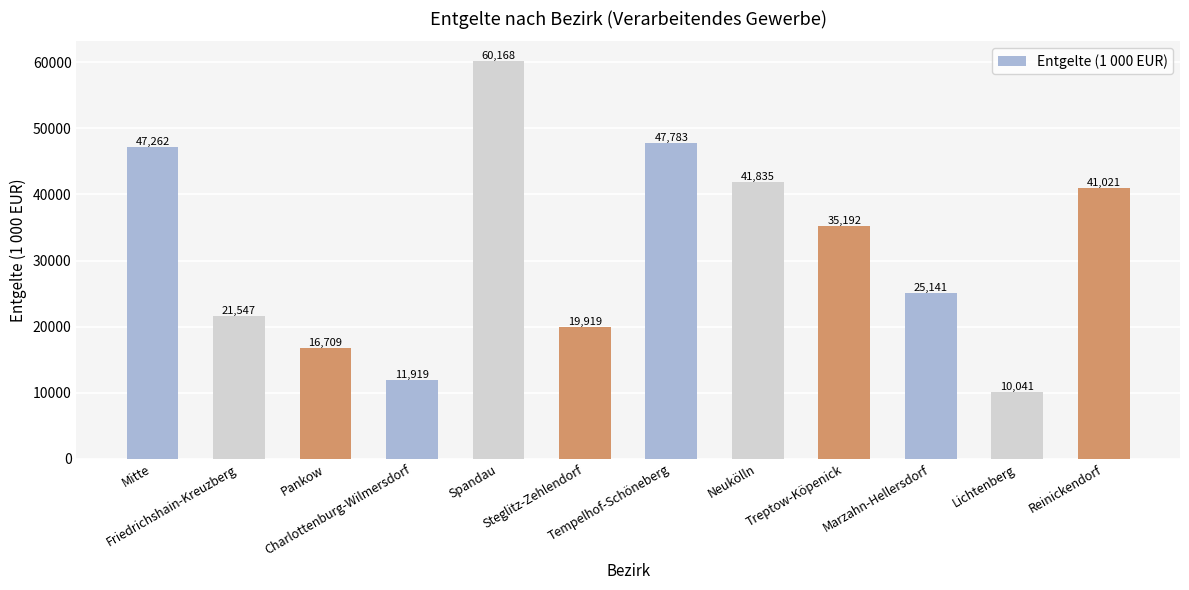

How many values are below 35192?

6